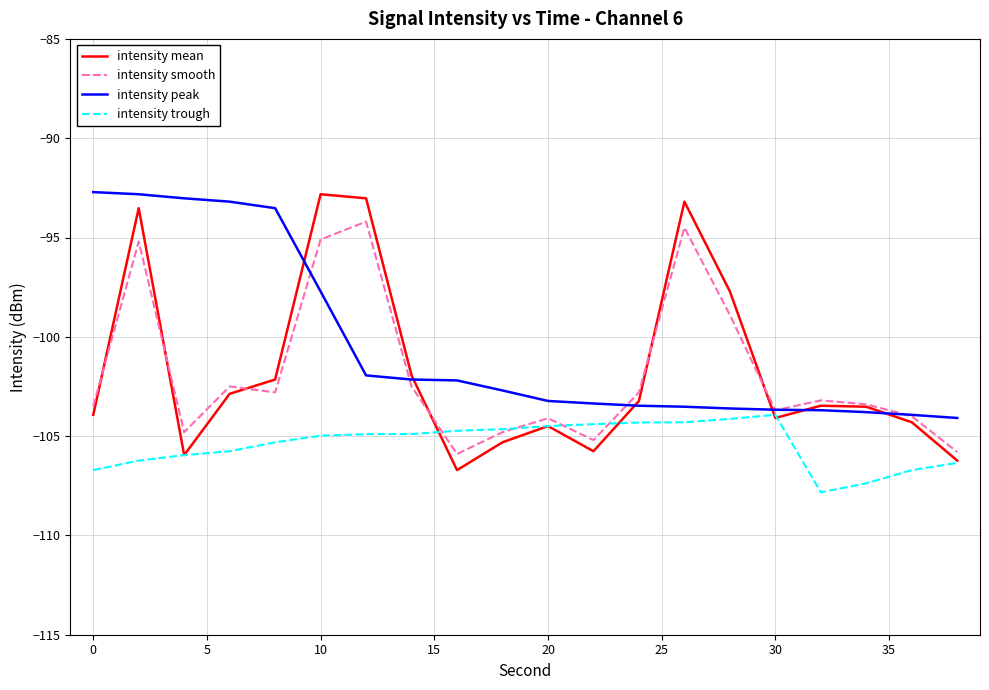

What is the minimum value for intensity trough?

-107.8